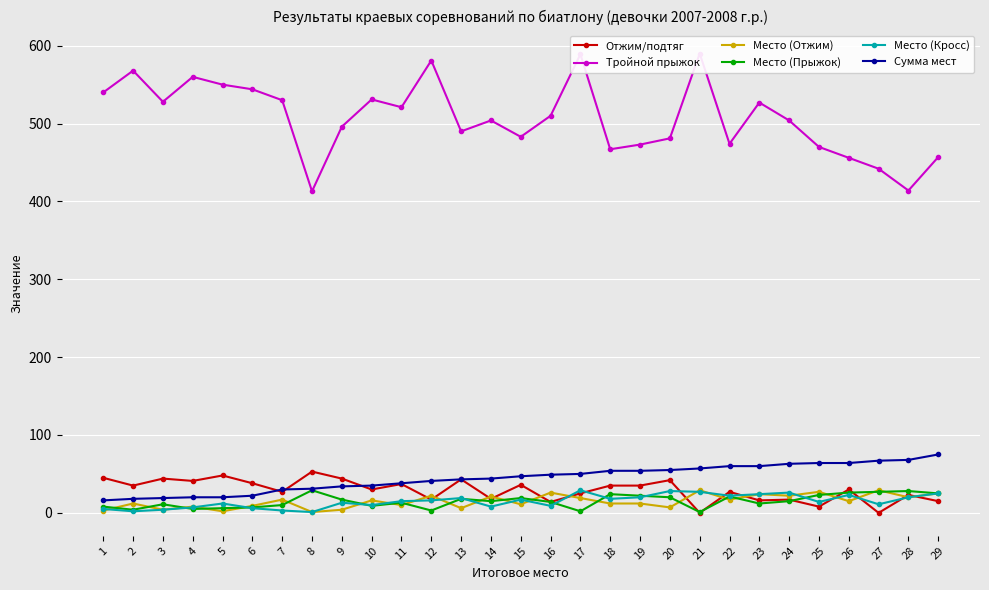

What is the total value across all series at 2?

639